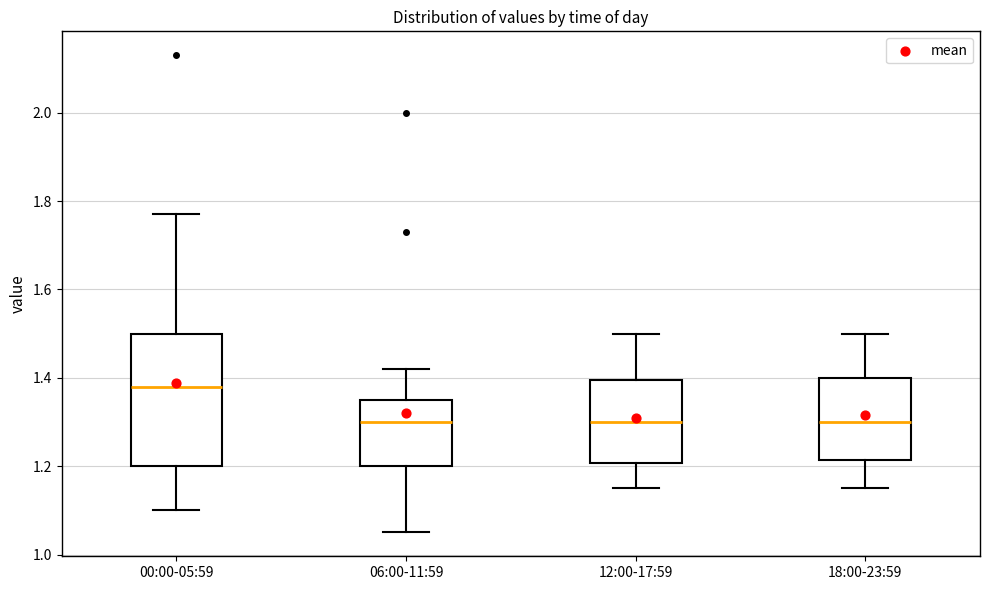

Comparing the boxes themselves (not the whiskers), which one is the tallest?

00:00-05:59